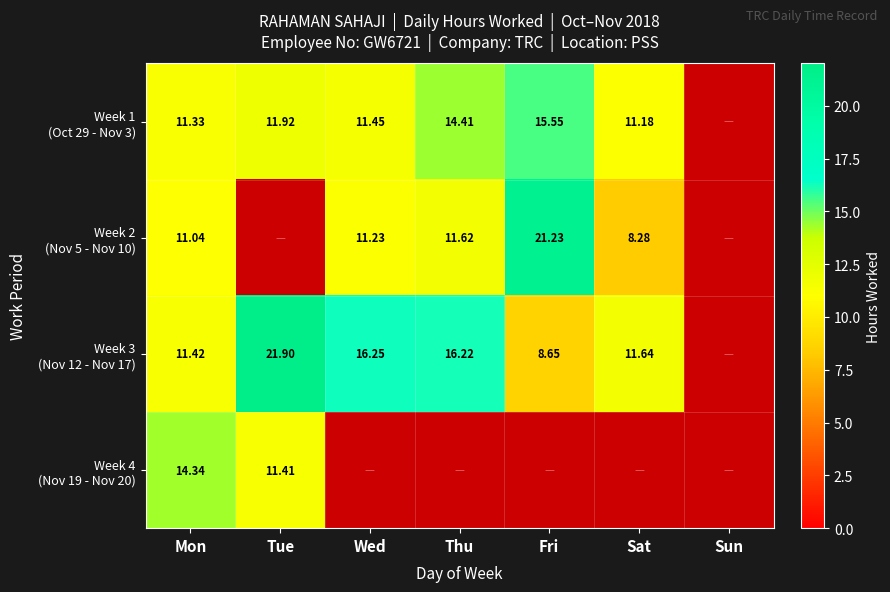

Between Sun and Fri, which is larger?

Fri